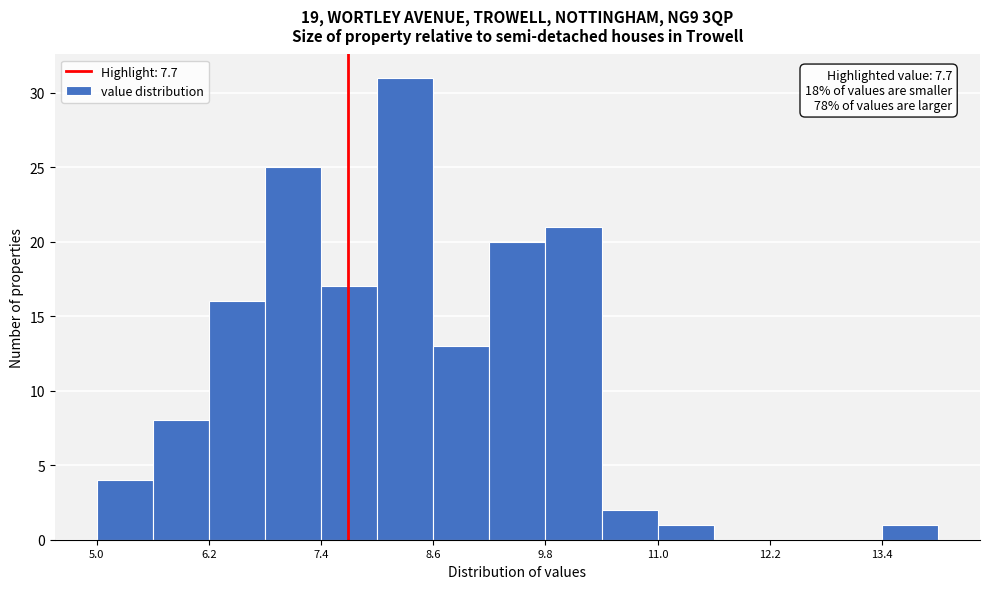

Read against the x-axis, roughly where is the centre of the tallest bar?

8.4